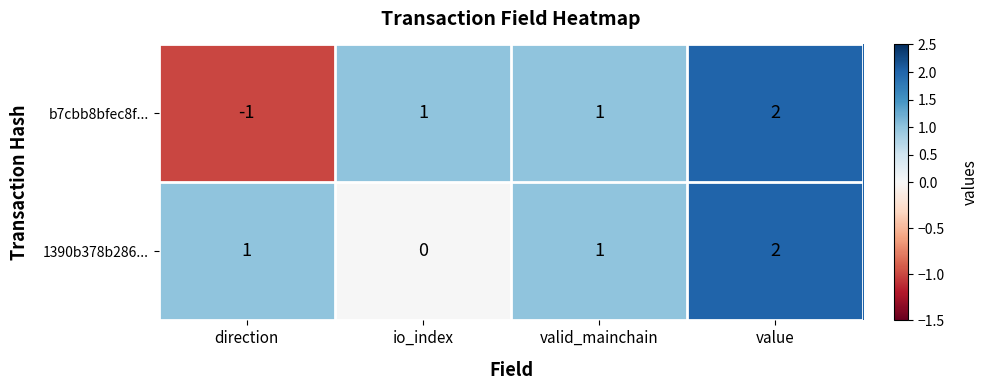

How many categories are shown in the chart?

4